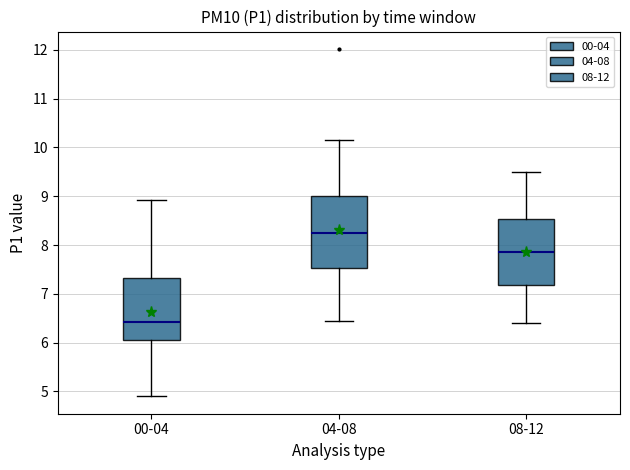

Comparing the boxes themselves (not the whiskers), which one is the tallest?

04-08